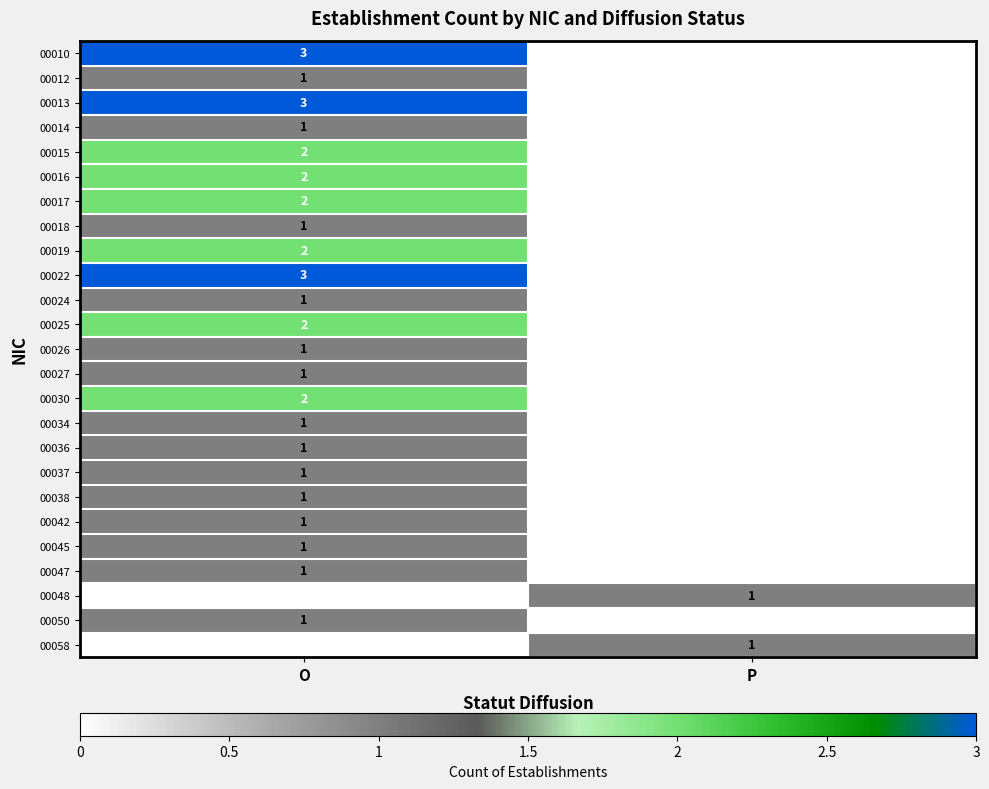

The value of 00012 at O is 1. True or false?

True